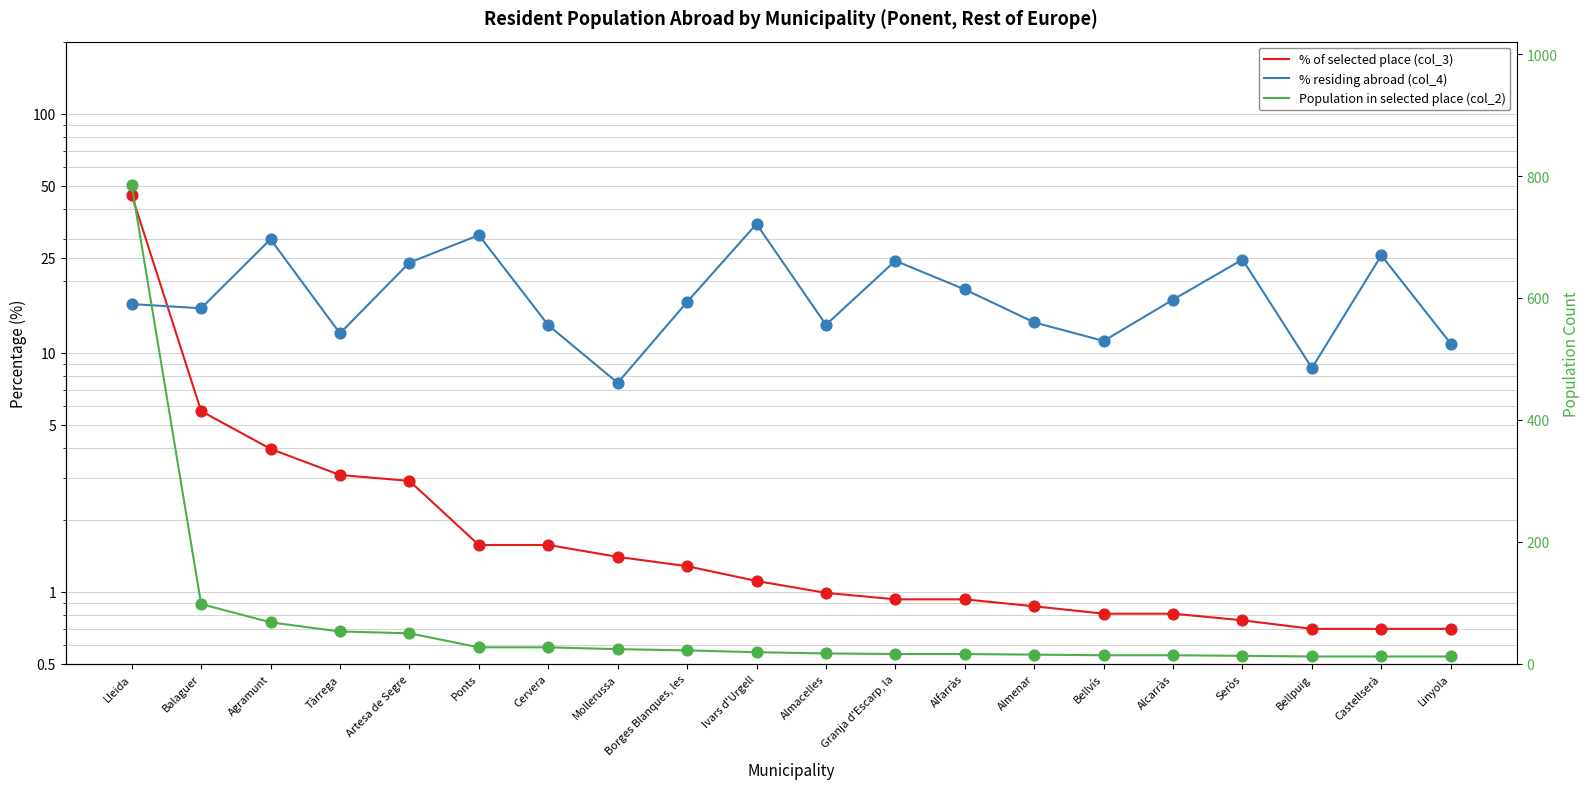

Which series reaches the minimum Y coordinate?

% of selected place (col_3)